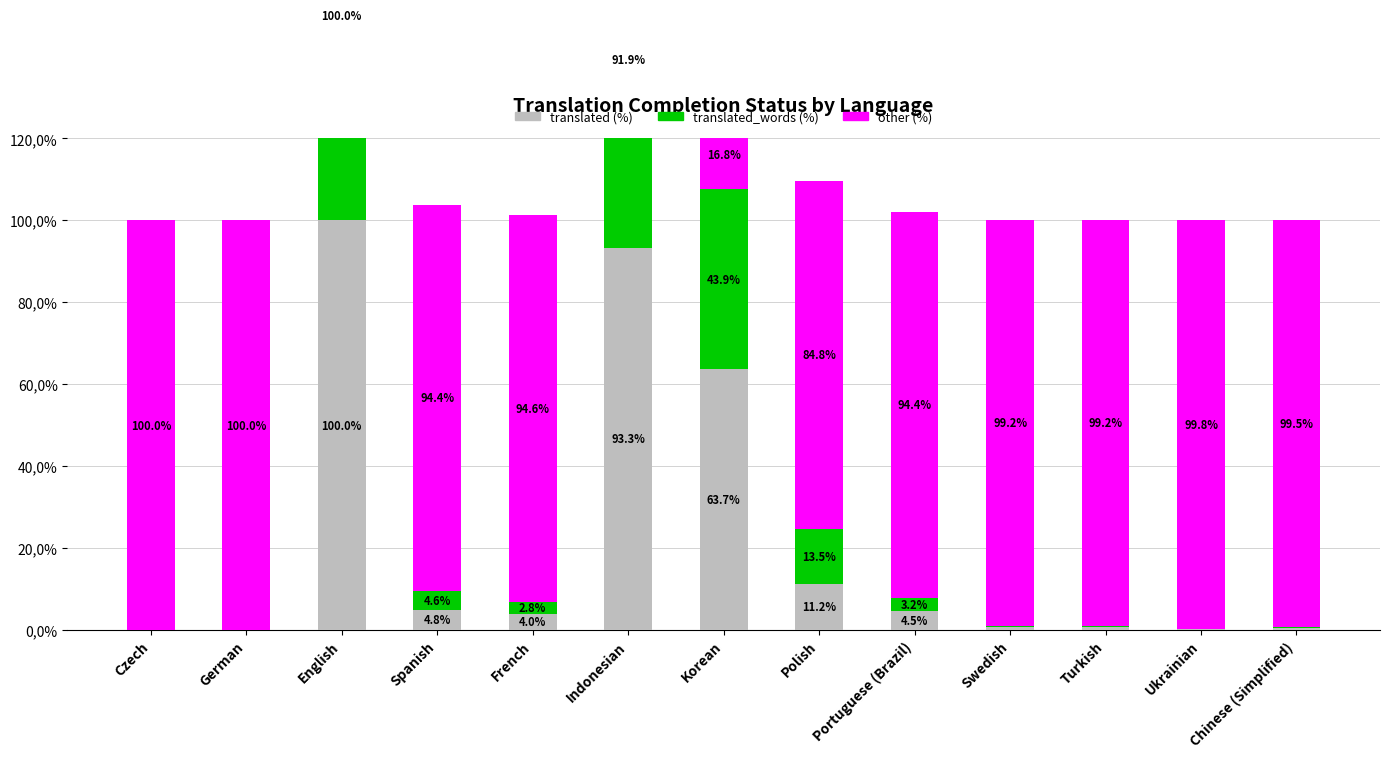

At how many categories does at least one series exceed 74?

12